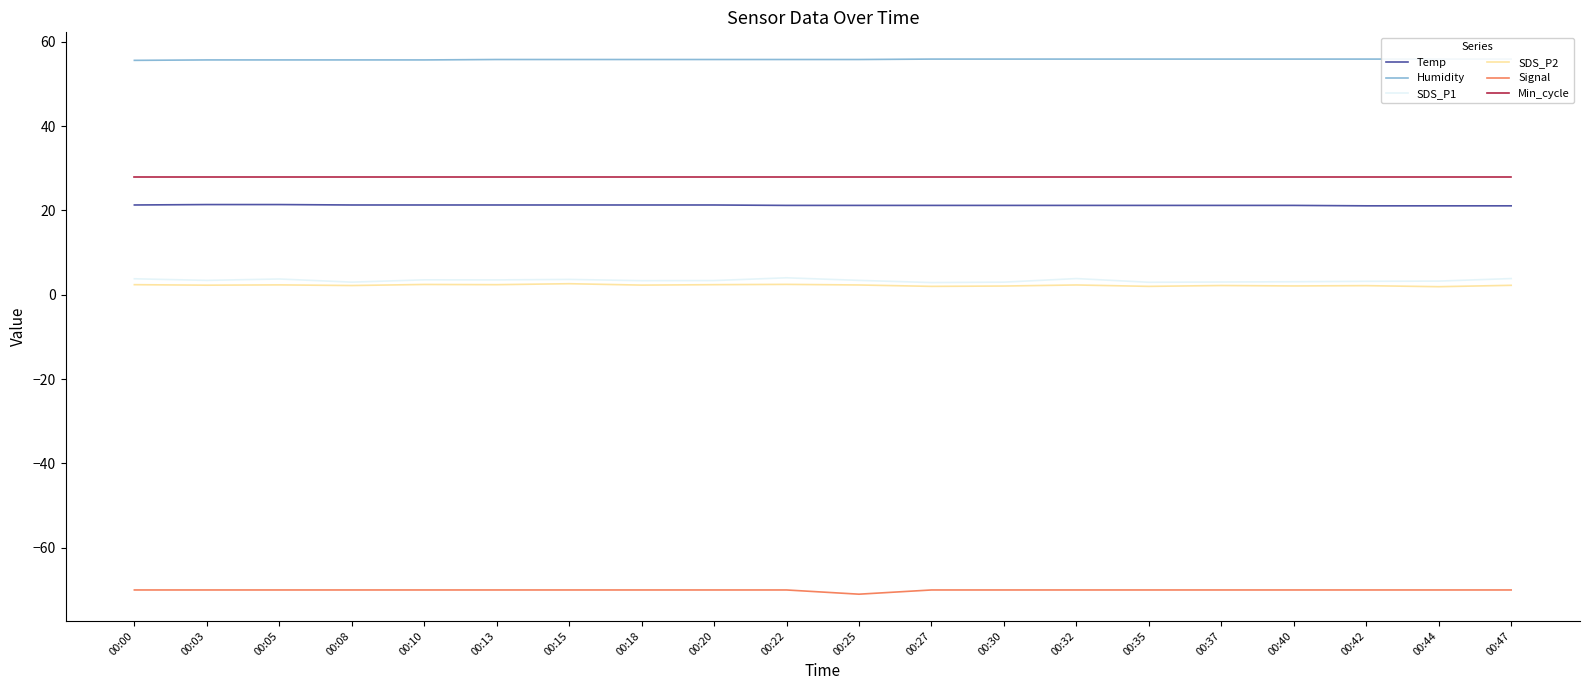

What is the maximum value shown in the chart?

55.9